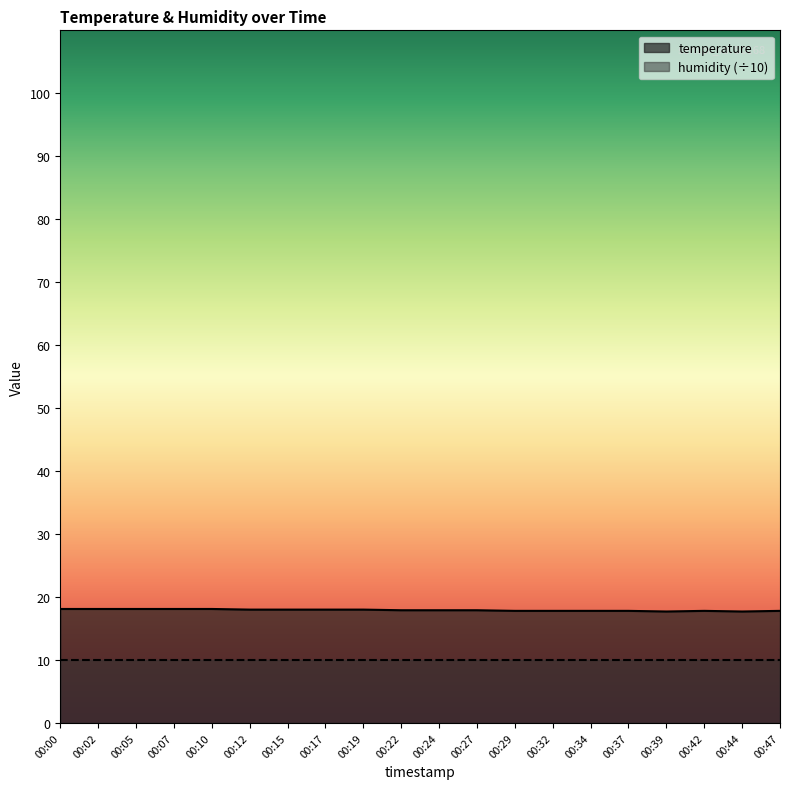

The chart shows a value of 28.7 at 00:02. True or false?

False